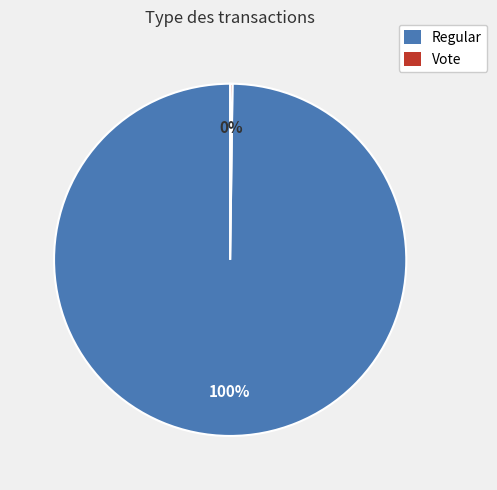

Does any single category account for the majority?

Yes